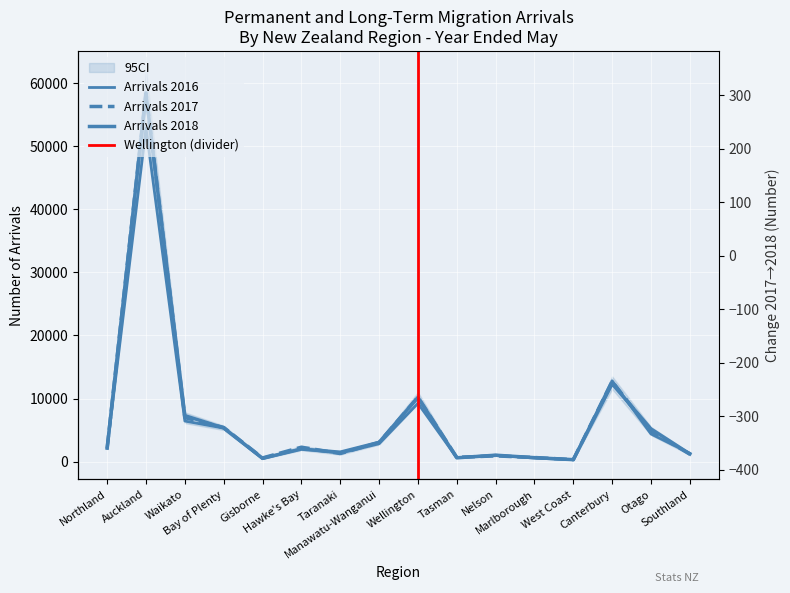

What is the difference between the Arrivals 2017 values at Waikato and Bay of Plenty?

1562